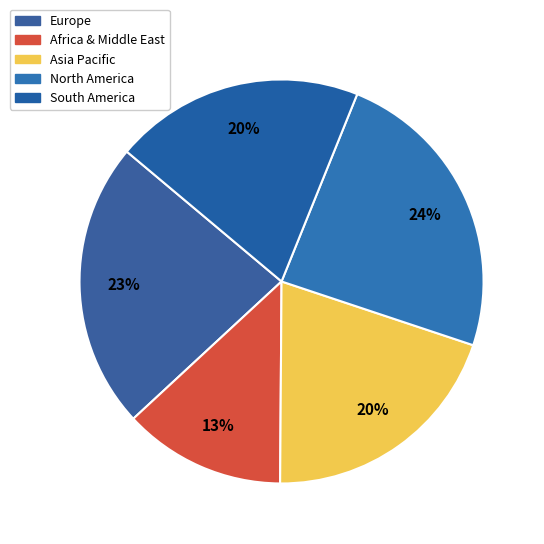

Count the number of slices in the pie.

5